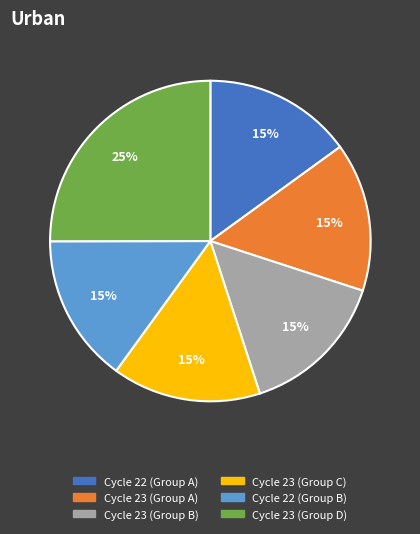

Is there a majority slice in this chart?

No